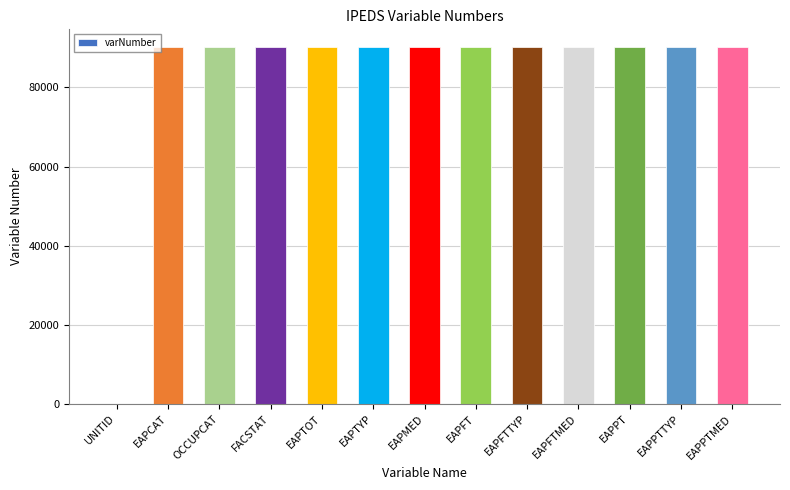

What is the sum of the values at EAPPTMED and EAPFT?

180317